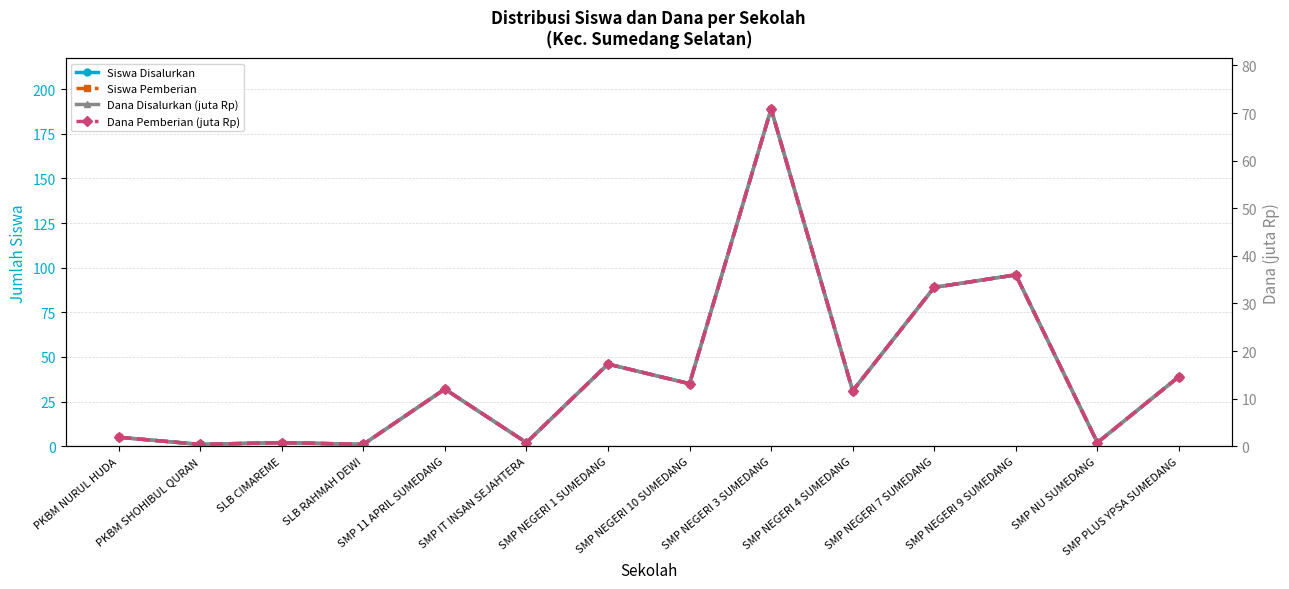

At how many categories does at least one series exceed 47?

3